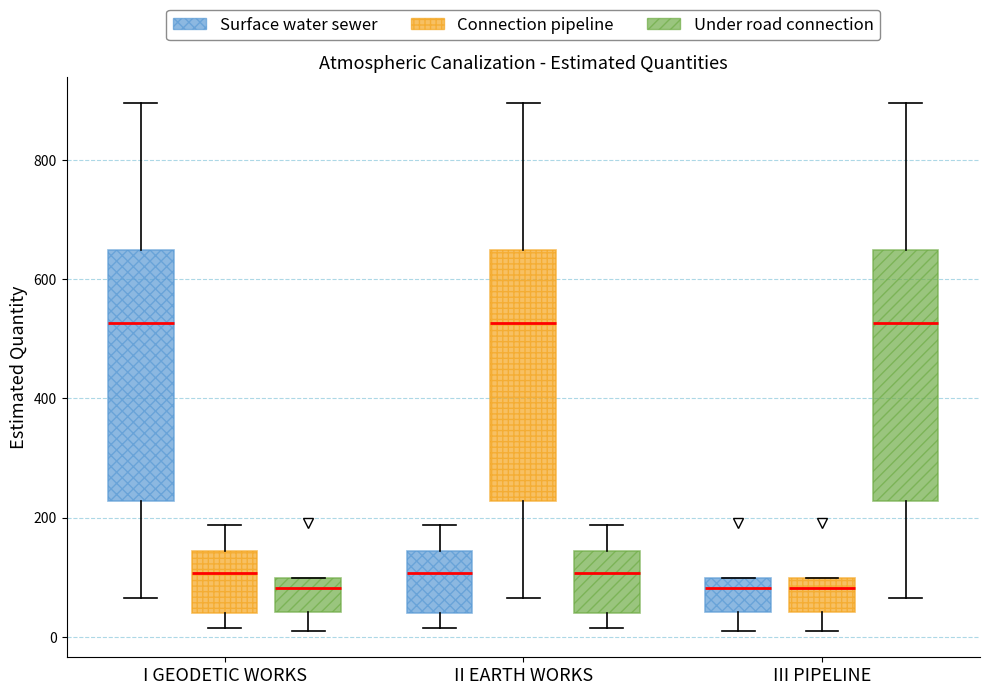

Reading left to right, transcribe this box plot: for each box, give where its median line is, the range the box spans, and where its two whiskers end, as read against the y-axis. The values are not printed on the chart, so give them approximately, as read against the axis.

I GEODETIC WORKS (Surface water sewer): median 520, box 220 to 640, whiskers 60 to 900
I GEODETIC WORKS (Connection pipeline): median 100, box 40 to 140, whiskers 20 to 180
I GEODETIC WORKS (Under road connection): median 80, box 40 to 100, whiskers 0 to 100
II EARTH WORKS (Surface water sewer): median 100, box 40 to 140, whiskers 20 to 180
II EARTH WORKS (Connection pipeline): median 520, box 220 to 640, whiskers 60 to 900
II EARTH WORKS (Under road connection): median 100, box 40 to 140, whiskers 20 to 180
III PIPELINE (Surface water sewer): median 80, box 40 to 100, whiskers 0 to 100
III PIPELINE (Connection pipeline): median 80, box 40 to 100, whiskers 0 to 100
III PIPELINE (Under road connection): median 520, box 220 to 640, whiskers 60 to 900